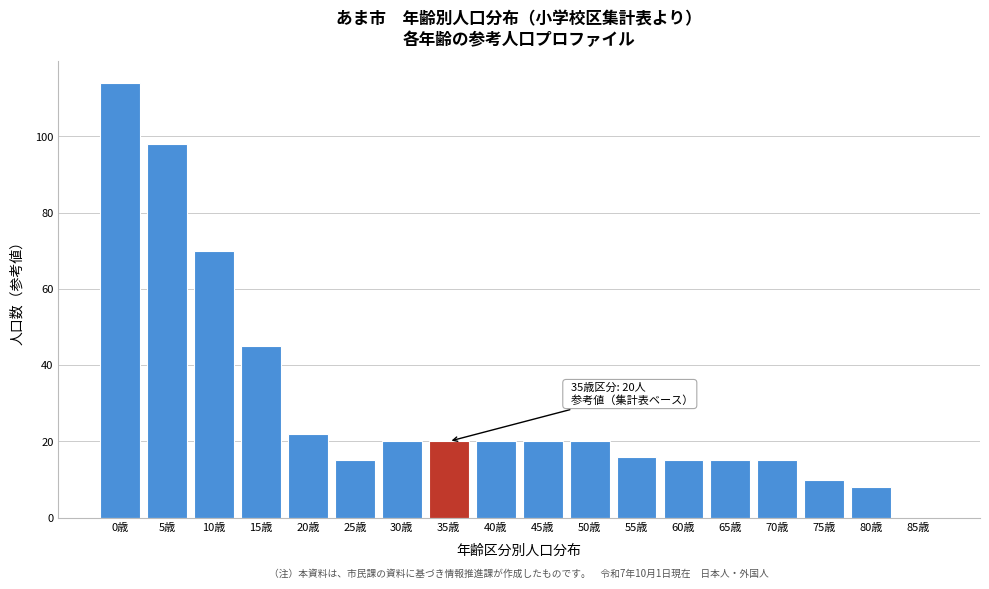

Reading left to right, extract all data points from this chart.

0歳=114	5歳=98	10歳=70	15歳=45	20歳=22	25歳=15	30歳=20	35歳=20	40歳=20	45歳=20	50歳=20	55歳=16	60歳=15	65歳=15	70歳=15	75歳=10	80歳=8	85歳=0